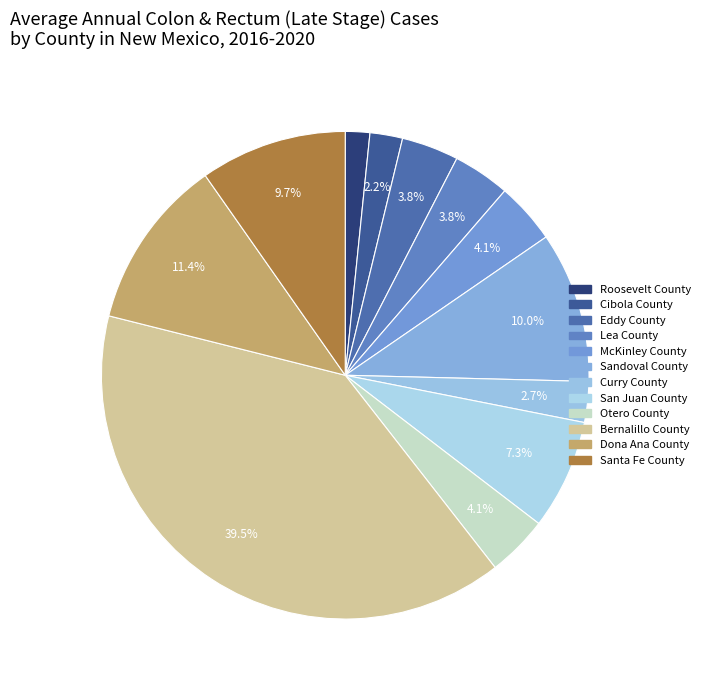

Which category has the biggest portion of the pie?

Bernalillo County